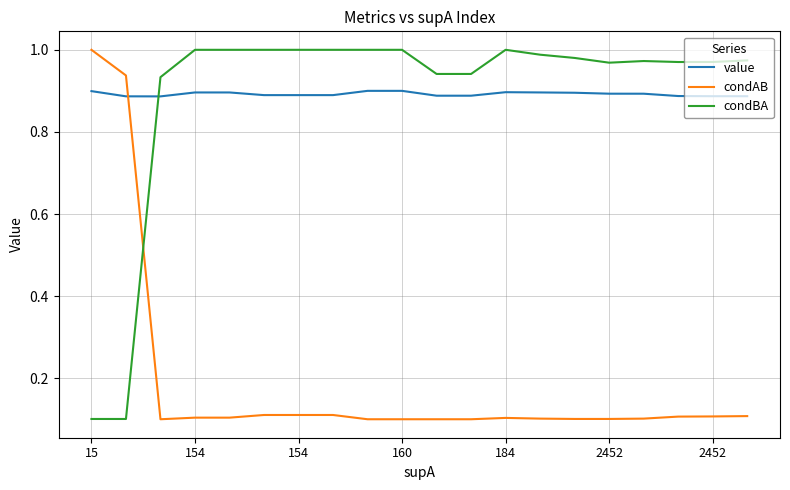

True or false: condBA and condAB cross at least once.

True